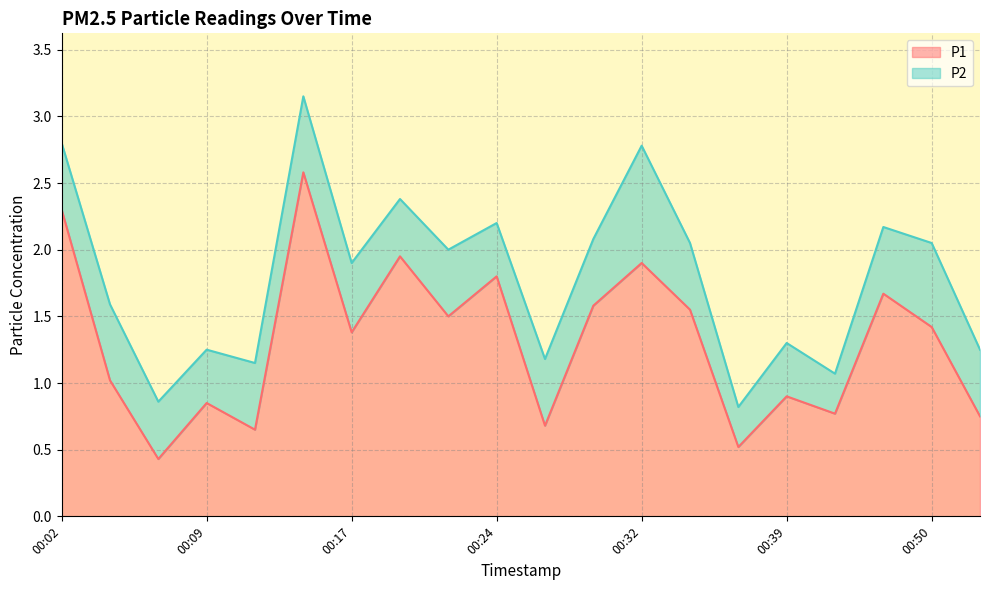

Rank the categories by value from lowest to highest.

00:07, 00:37, 00:12, 00:27, 00:52, 00:41, 00:09, 00:39, 00:04, 00:17, 00:50, 00:22, 00:34, 00:29, 00:47, 00:24, 00:32, 00:19, 00:02, 00:14